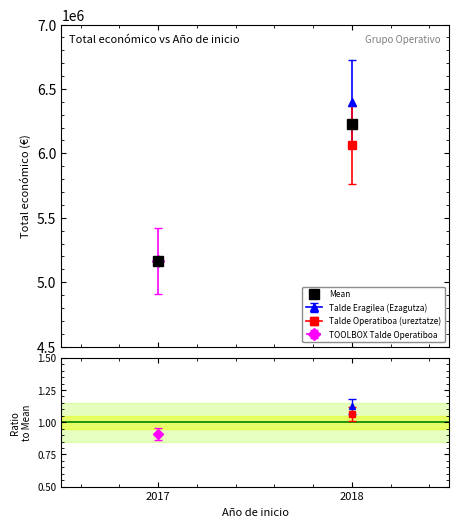

What is the value of the 2nd point from the left?

6231722